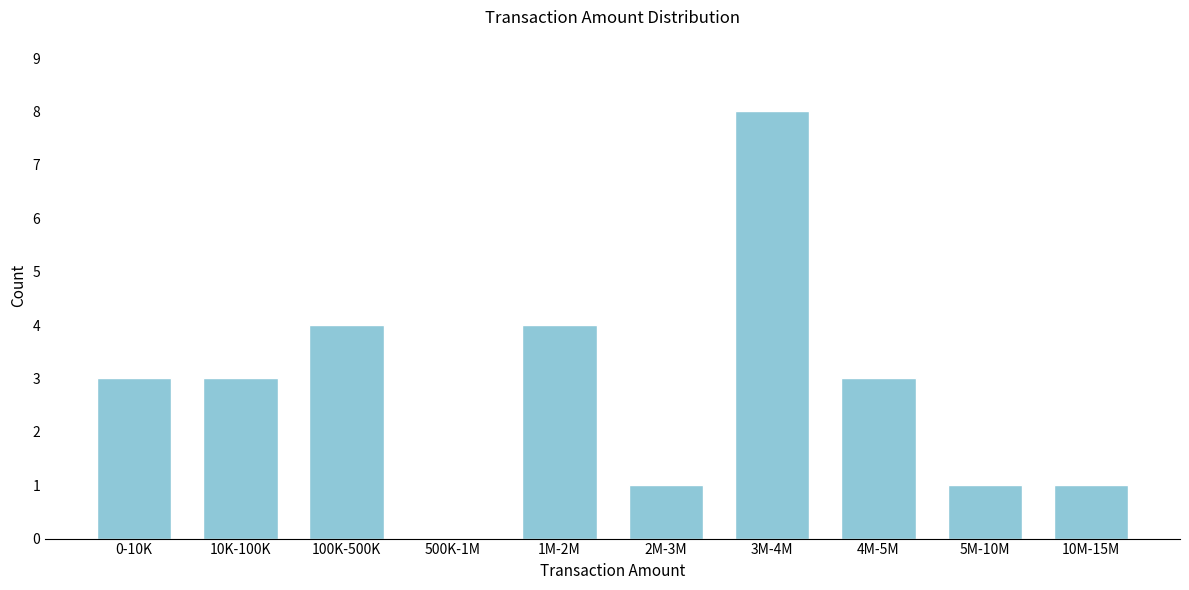

Reading left to right, list all the values displayed in this chart.

0-10K=3	10K-100K=3	100K-500K=4	500K-1M=0	1M-2M=4	2M-3M=1	3M-4M=8	4M-5M=3	5M-10M=1	10M-15M=1